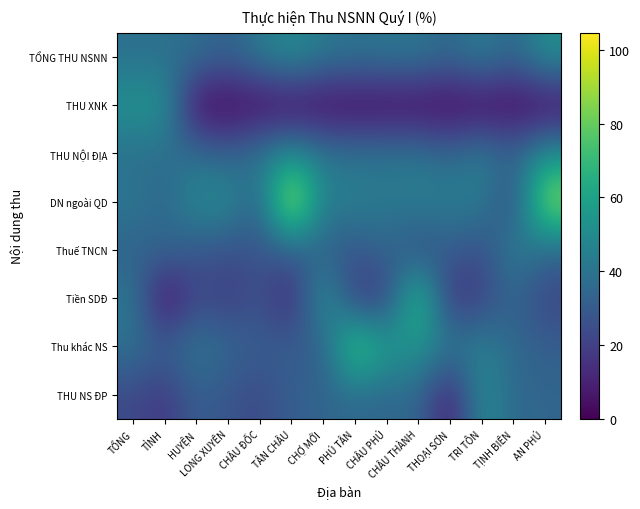

Reading left to right, extract all data points from this chart.

TỔNG THU NSNN: TỔNG=38.3	TỈNH=38.4	HUYỆN=37.9	LONG XUYÊN=32.1	CHÂU ĐỐC=42.7	TÂN CHÂU=51.0	CHỢ MỚI=42.1	PHÚ TÂN=39.8	CHÂU PHÚ=40.9	CHÂU THÀNH=41.4	THOẠI SƠN=34.7	TRI TÔN=44.7	TỊNH BIÊN=34.1	AN PHÚ=51.7
THU XNK: TỔNG=54.3	TỈNH=54.3	HUYỆN=0.0	LONG XUYÊN=0.0	CHÂU ĐỐC=0.0	TÂN CHÂU=0.0	CHỢ MỚI=0.0	PHÚ TÂN=0.0	CHÂU PHÚ=0.0	CHÂU THÀNH=0.0	THOẠI SƠN=0.0	TRI TÔN=0.0	TỊNH BIÊN=0.0	AN PHÚ=0.0
THU NỘI ĐỊA: TỔNG=37.5	TỈNH=37.3	HUYỆN=37.9	LONG XUYÊN=32.1	CHÂU ĐỐC=42.7	TÂN CHÂU=51.0	CHỢ MỚI=42.1	PHÚ TÂN=39.8	CHÂU PHÚ=40.9	CHÂU THÀNH=41.4	THOẠI SƠN=34.7	TRI TÔN=44.7	TỊNH BIÊN=34.1	AN PHÚ=51.7
DN ngoài QD: TỔNG=42.4	TỈNH=34.3	HUYỆN=50.3	LONG XUYÊN=51.2	CHÂU ĐỐC=32.1	TÂN CHÂU=104.6	CHỢ MỚI=44.6	PHÚ TÂN=45.8	CHÂU PHÚ=41.8	CHÂU THÀNH=45.2	THOẠI SƠN=44.5	TRI TÔN=44.1	TỊNH BIÊN=21.4	AN PHÚ=90.9
Thuế TNCN: TỔNG=32.0	TỈNH=35.2	HUYỆN=28.4	LONG XUYÊN=25.3	CHÂU ĐỐC=27.0	TÂN CHÂU=30.1	CHỢ MỚI=31.6	PHÚ TÂN=27.3	CHÂU PHÚ=35.5	CHÂU THÀNH=22.4	THOẠI SƠN=30.9	TRI TÔN=24.0	TỊNH BIÊN=46.5	AN PHÚ=34.0
Tiền SDĐ: TỔNG=42.2	TỈNH=0.0	HUYỆN=23.2	LONG XUYÊN=17.6	CHÂU ĐỐC=27.1	TÂN CHÂU=9.1	CHỢ MỚI=57.2	PHÚ TÂN=16.3	CHÂU PHÚ=18.7	CHÂU THÀNH=77.4	THOẠI SƠN=13.7	TRI TÔN=20.3	TỊNH BIÊN=34.0	AN PHÚ=21.3
Thu khác NS: TỔNG=39.1	TỈNH=32.0	HUYỆN=42.1	LONG XUYÊN=35.4	CHÂU ĐỐC=30.3	TÂN CHÂU=32.2	CHỢ MỚI=29.7	PHÚ TÂN=82.8	CHÂU PHÚ=58.5	CHÂU THÀNH=54.2	THOẠI SƠN=42.8	TRI TÔN=46.5	TỊNH BIÊN=35.5	AN PHÚ=31.7
THU NS ĐP: TỔNG=23.2	TỈNH=16.6	HUYỆN=31.5	LONG XUYÊN=27.2	CHÂU ĐỐC=23.1	TÂN CHÂU=31.4	CHỢ MỚI=33.8	PHÚ TÂN=35.5	CHÂU PHÚ=33.5	CHÂU THÀNH=35.6	THOẠI SƠN=6.5	TRI TÔN=51.0	TỊNH BIÊN=35.5	AN PHÚ=34.2